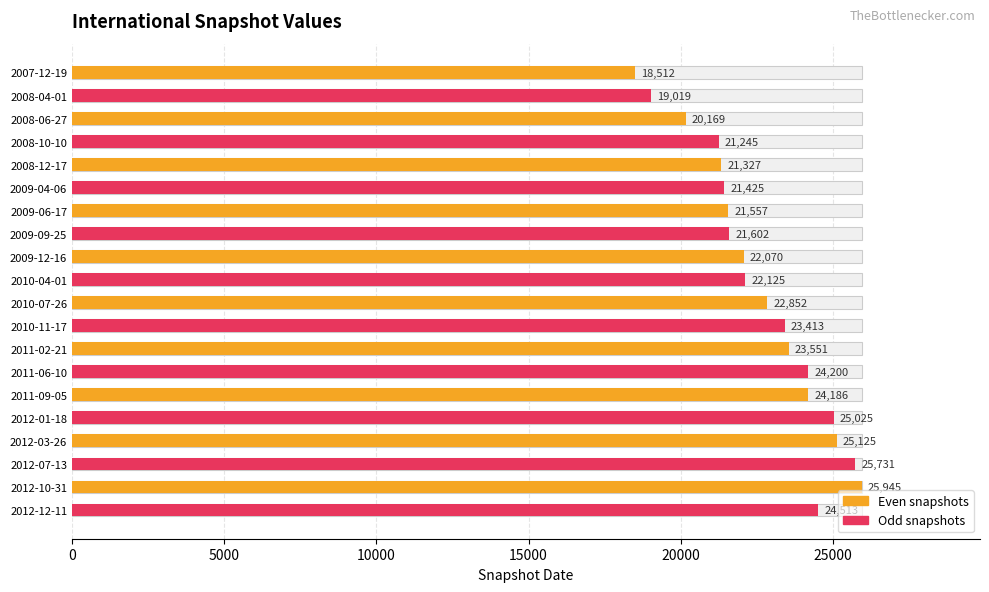

What is the smallest value displayed?

18512